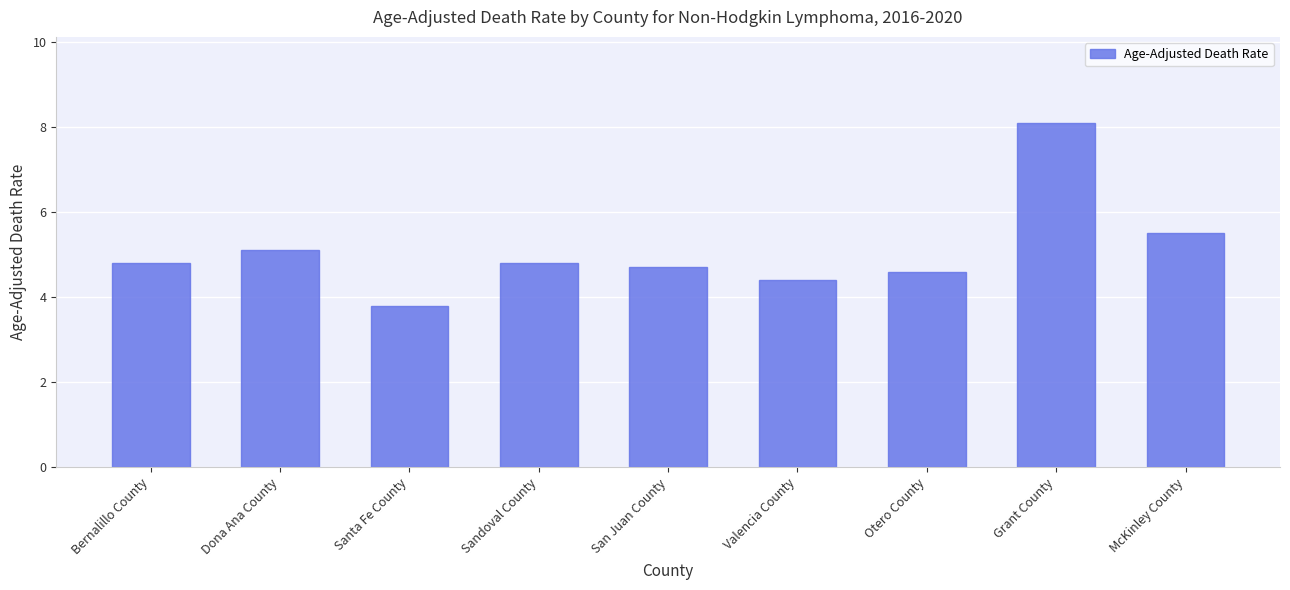

What is the sum of all values?

45.8